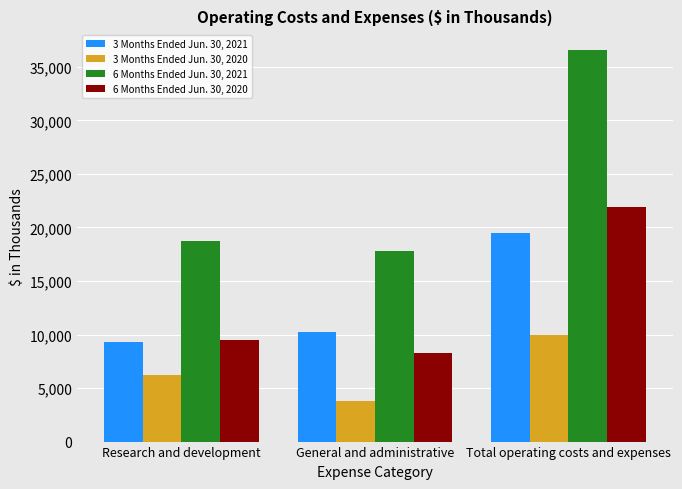

Reading left to right, transcribe all the data shown in this chart.

3 Months Ended Jun. 30, 2021: 9293	10213	19506
3 Months Ended Jun. 30, 2020: 6199	3797	9996
6 Months Ended Jun. 30, 2021: 18737	17839	36576
6 Months Ended Jun. 30, 2020: 9463	8264	21927